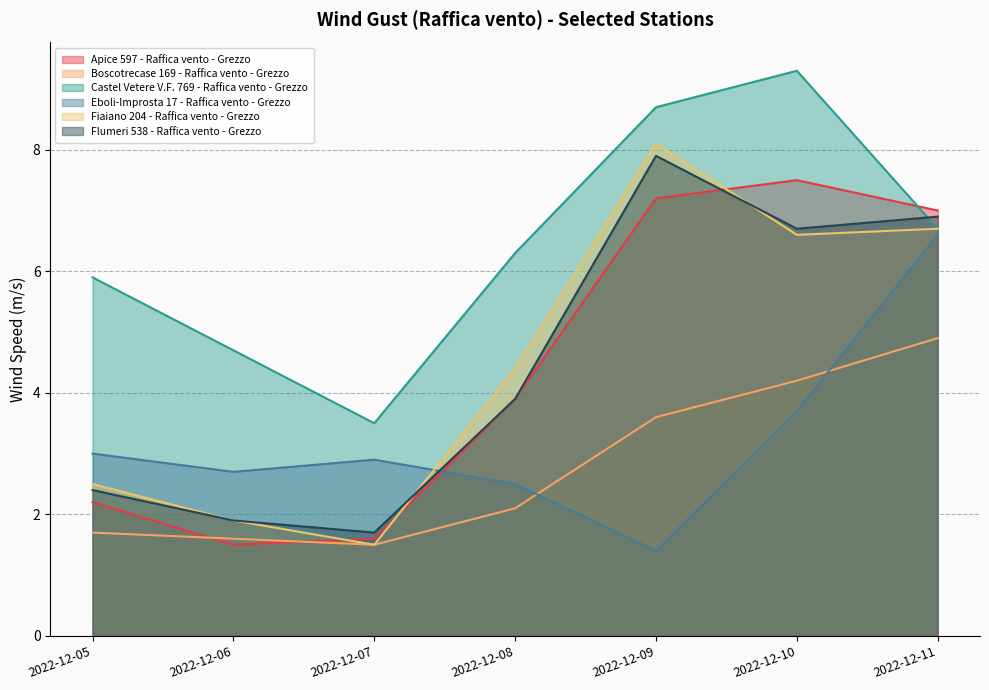

True or false: Apice 597 - Raffica vento - Grezzo and Boscotrecase 169 - Raffica vento - Grezzo intersect in this chart.

True